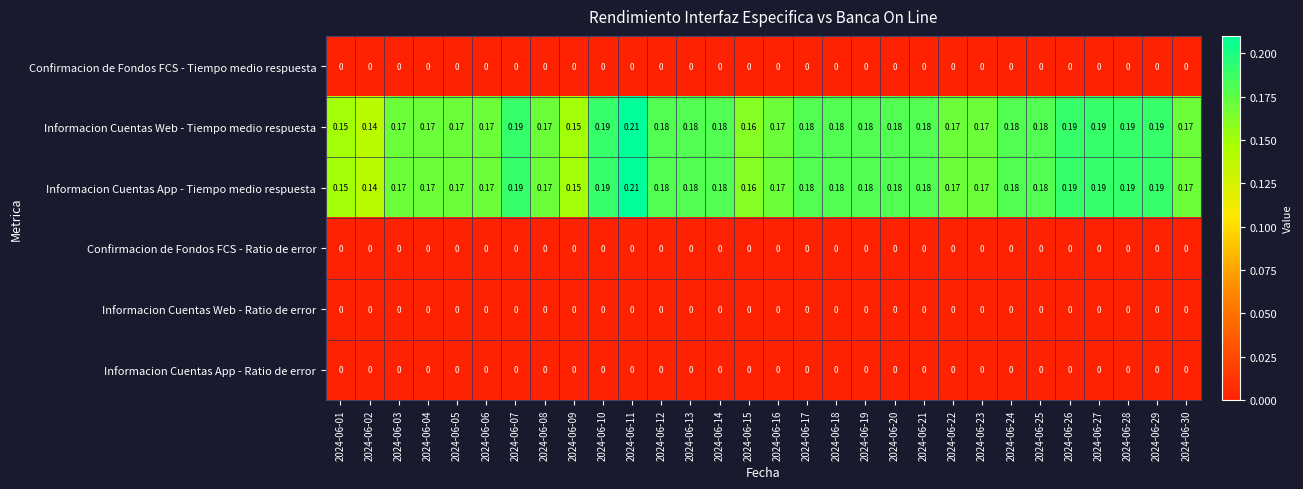

At which category is the sum across all series the highest?

2024-06-11